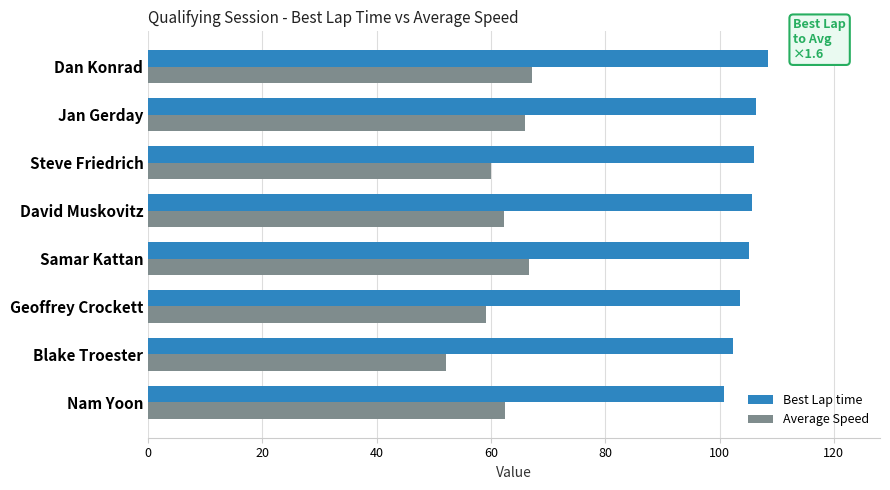

What is the sum of all Average Speed values?

495.6